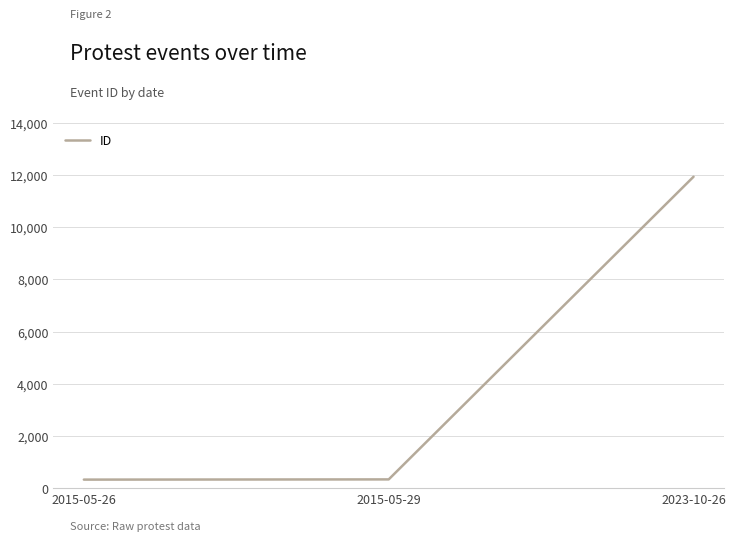

Between 2015-05-29 and 2023-10-26, which is larger?

2023-10-26